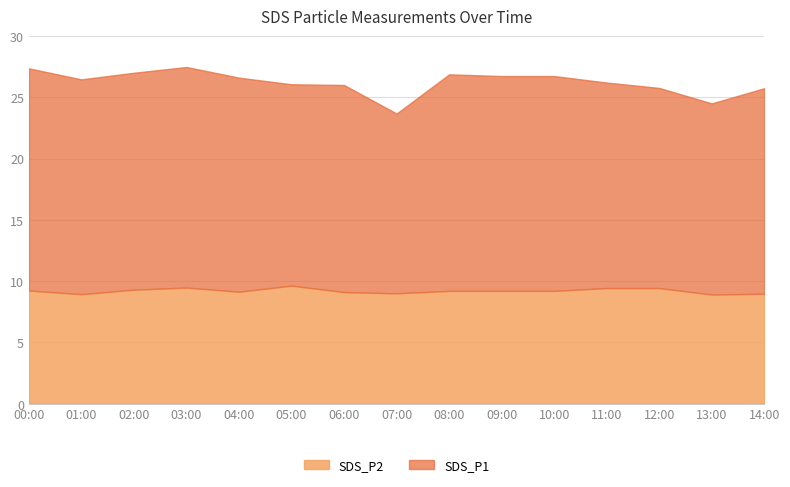

The SDS_P1 series shows 17.5 at 09:00. True or false?

True